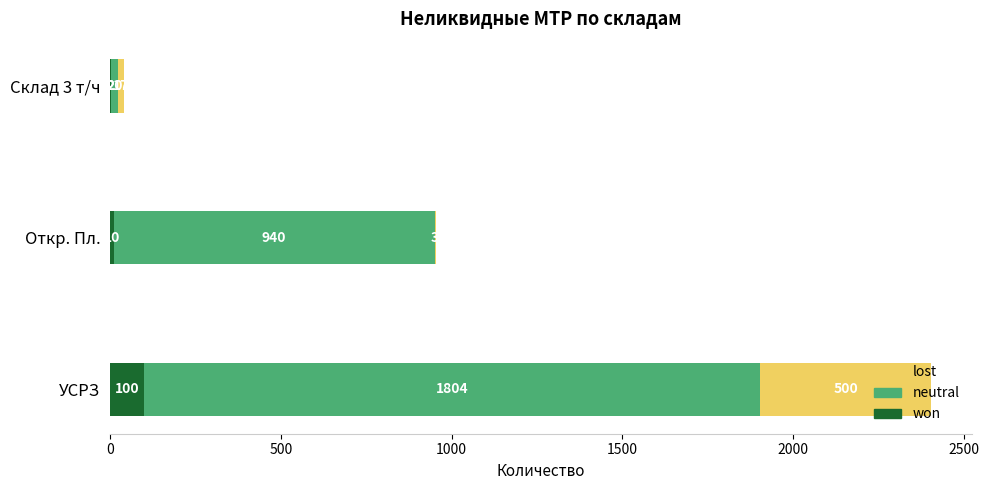

Read the won value at УСРЗ, to the nearest 10.

100